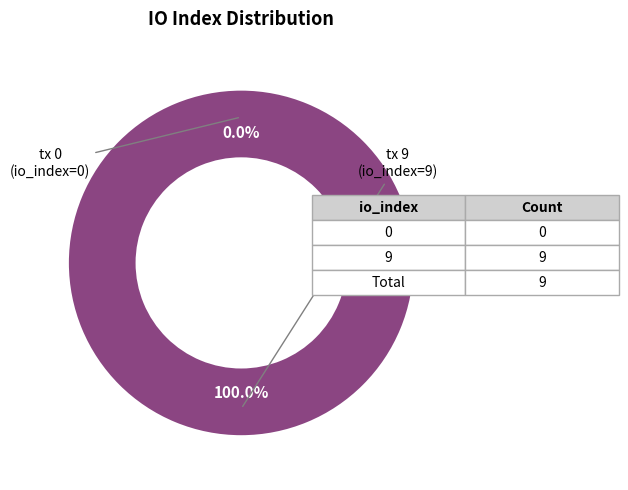

Which slice is the largest?

tx 9 (io_index=9)